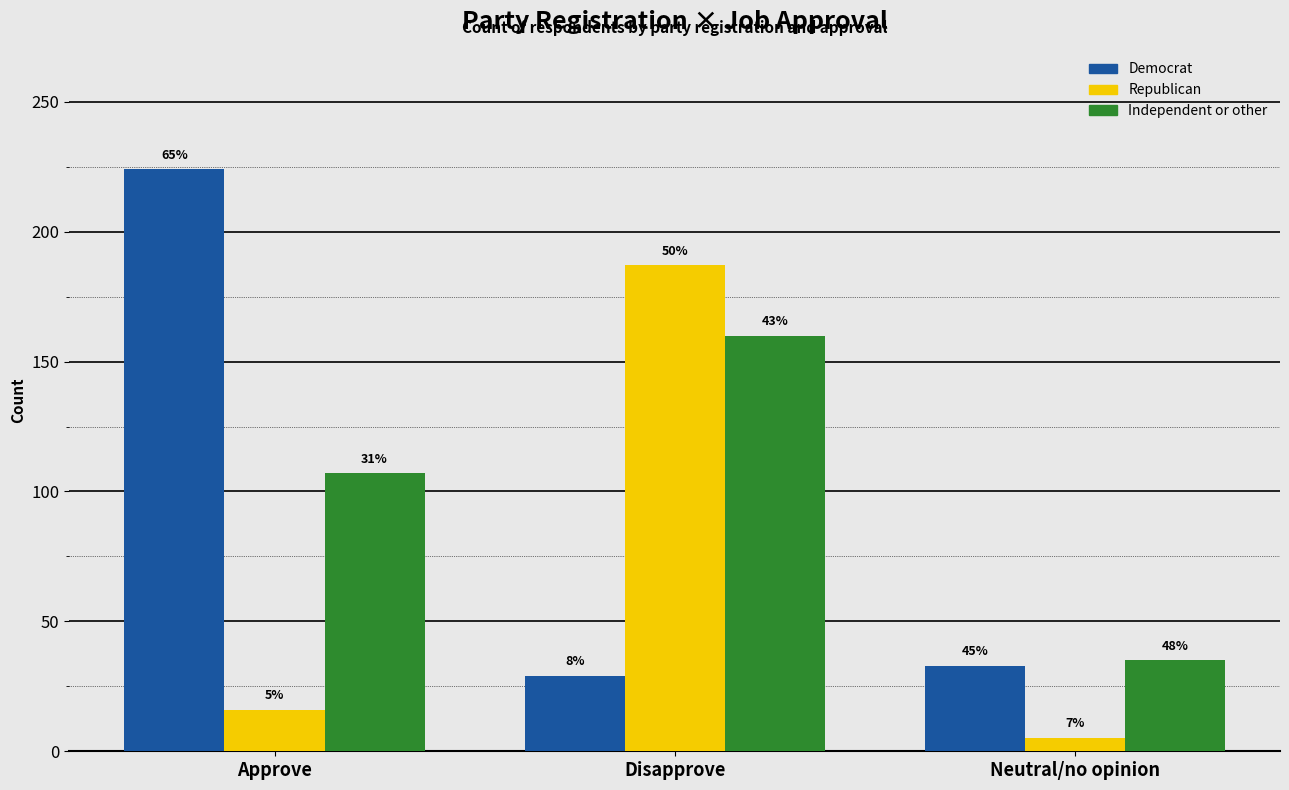

What are all the series names shown in the legend?

Democrat, Republican, Independent or other